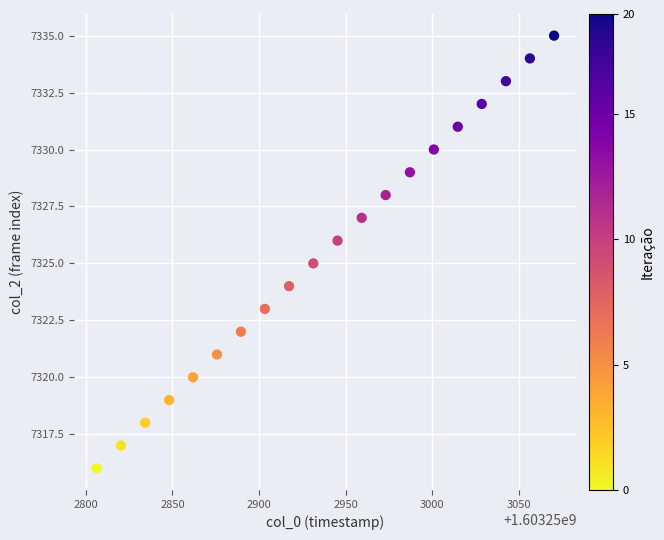

How many points are shown in the scatter plot?

20